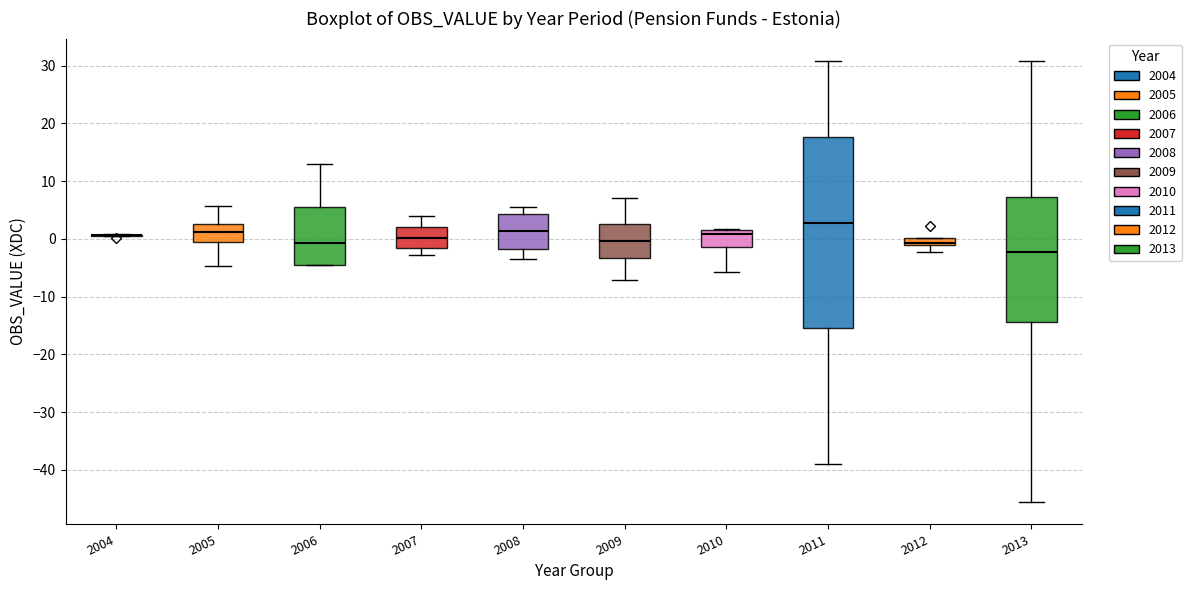

Comparing the boxes themselves (not the whiskers), which one is the tallest?

2011